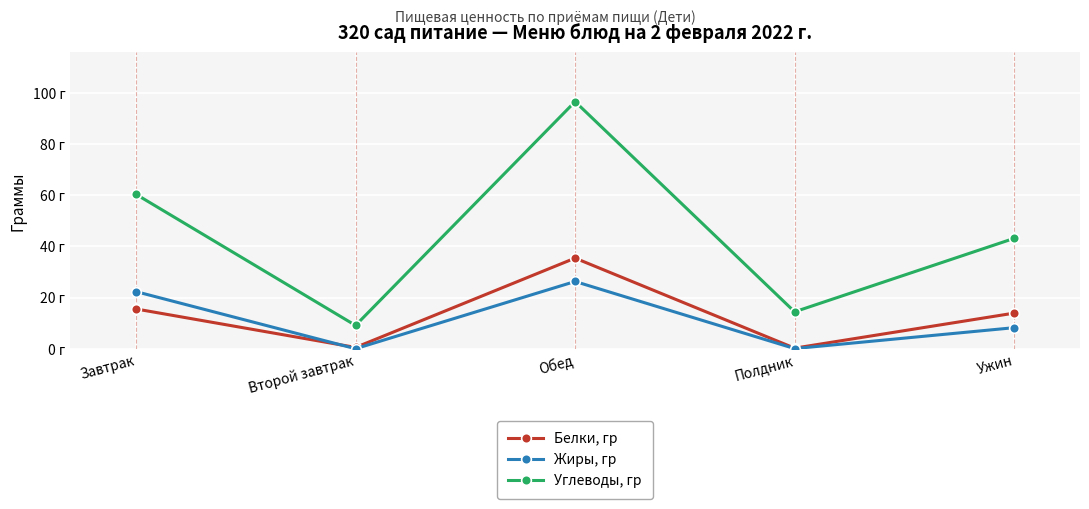

Which series changed the most between Второй завтрак and Ужин?

Углеводы, гр